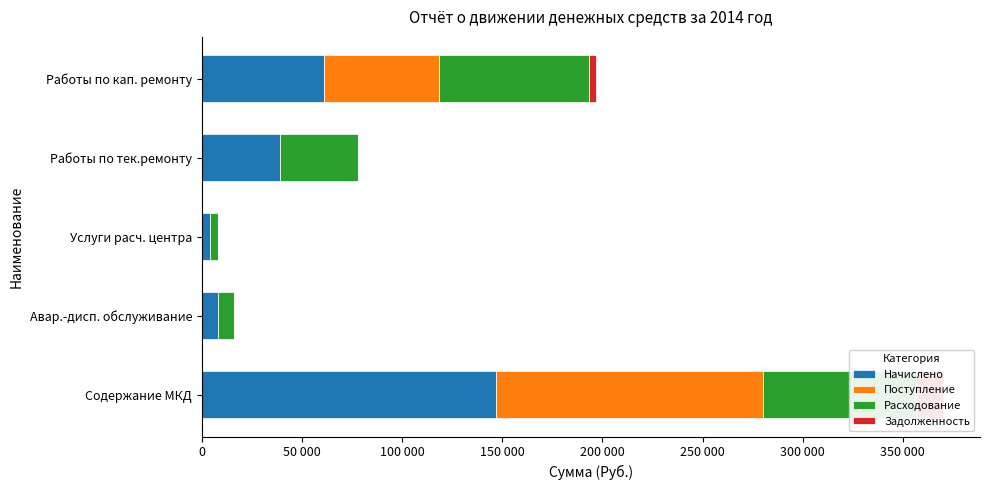

What is the total value across all series at Работы по кап. ремонту?

196844.8